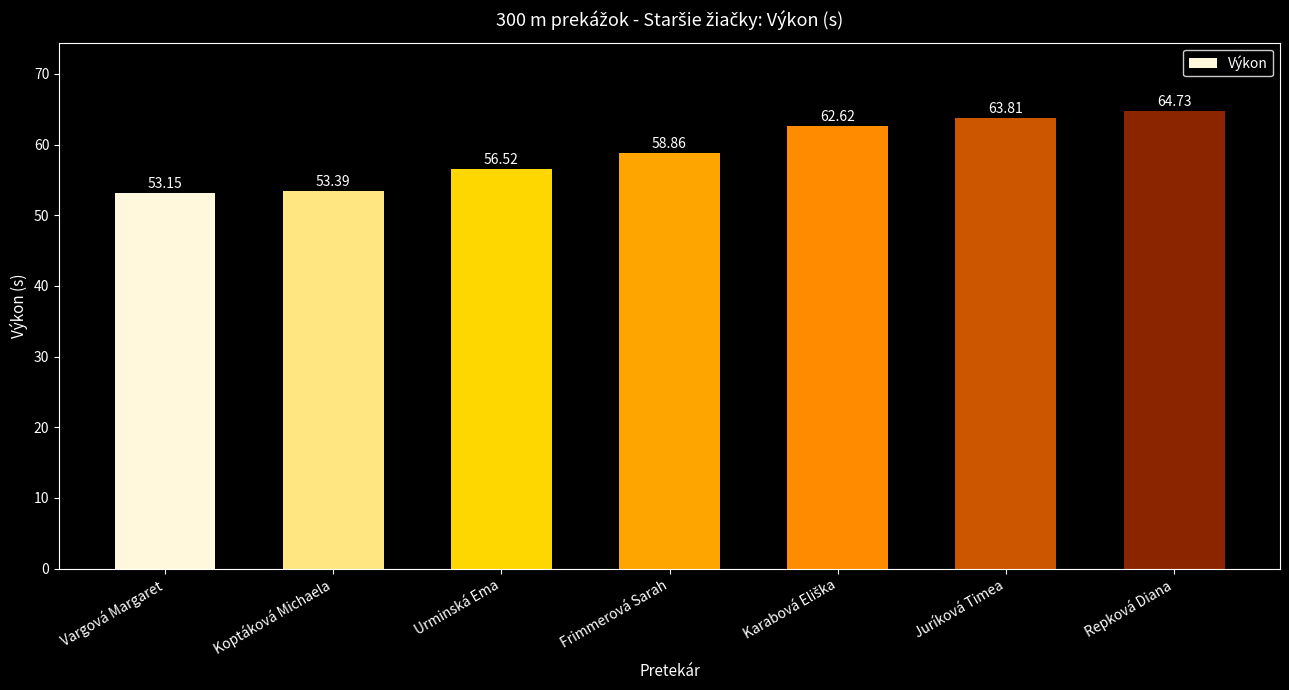

What is the sum of all values?

413.1